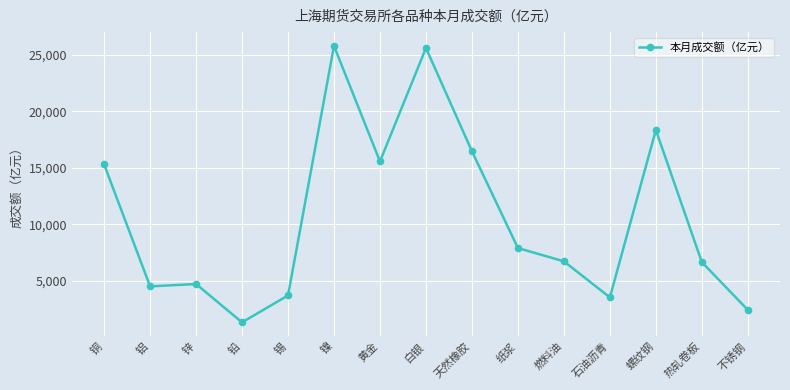

Which has a higher value, 镍 or 不锈钢?

镍